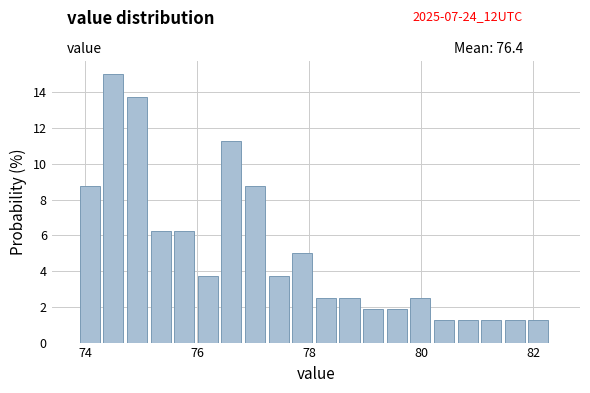

Read against the x-axis, roughly where is the centre of the tallest bar?

74.6